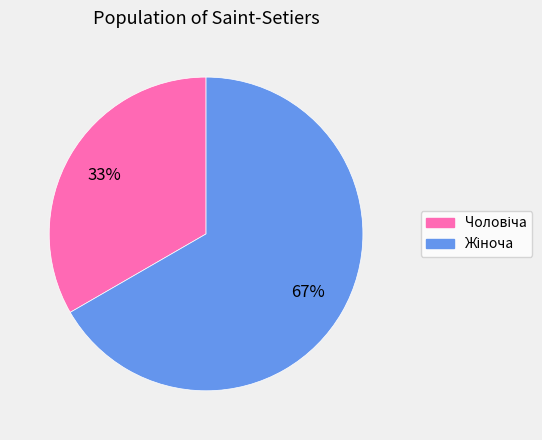

Is there a majority slice in this chart?

Yes